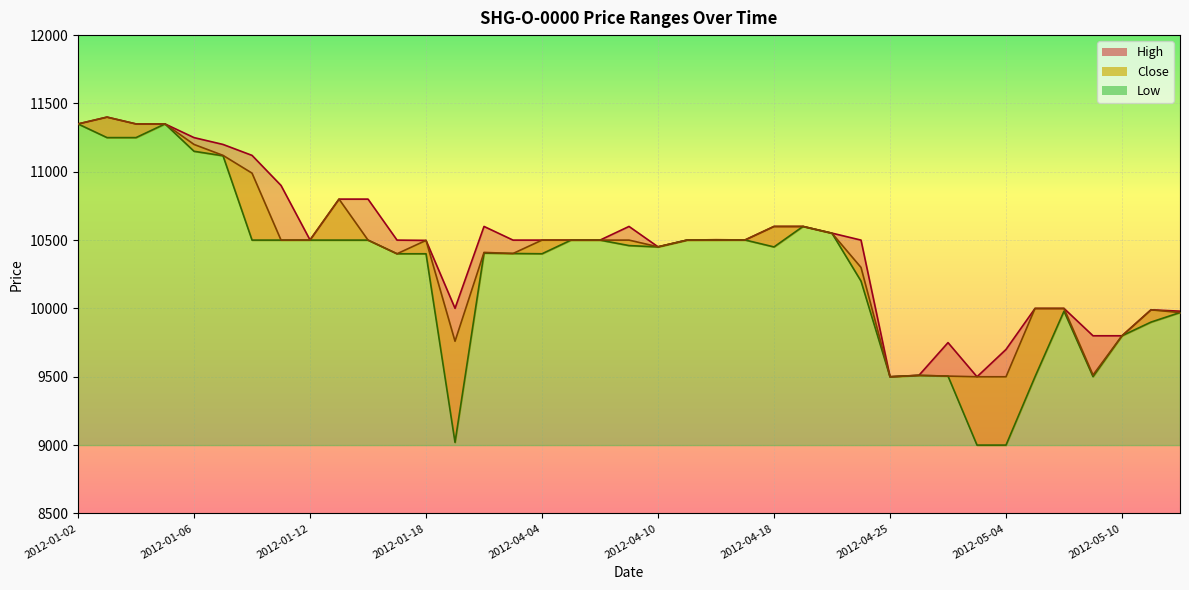

At which category does High reach its first local valley?

2012-01-12